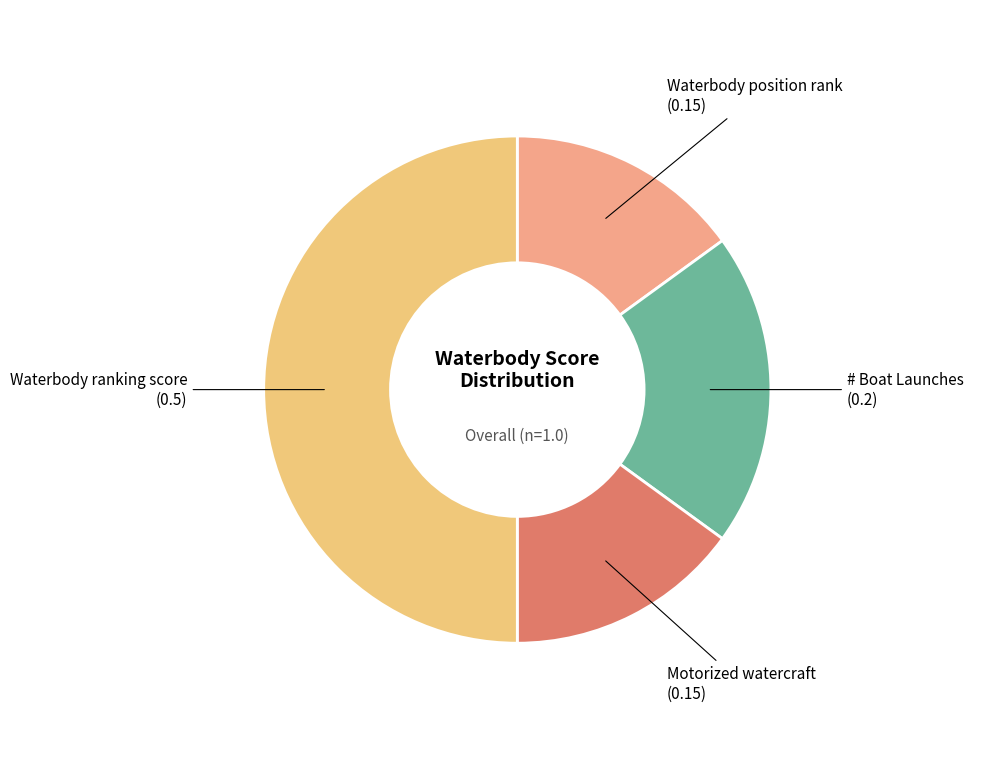

Do Waterbody ranking score and Waterbody position rank together represent more than half of the pie?

Yes